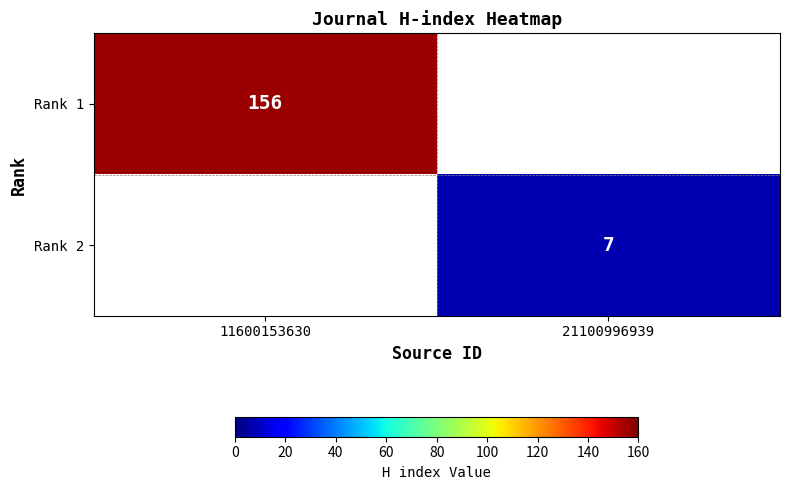

True or false: Rank 2 has a value of 3 at 21100996939.

False